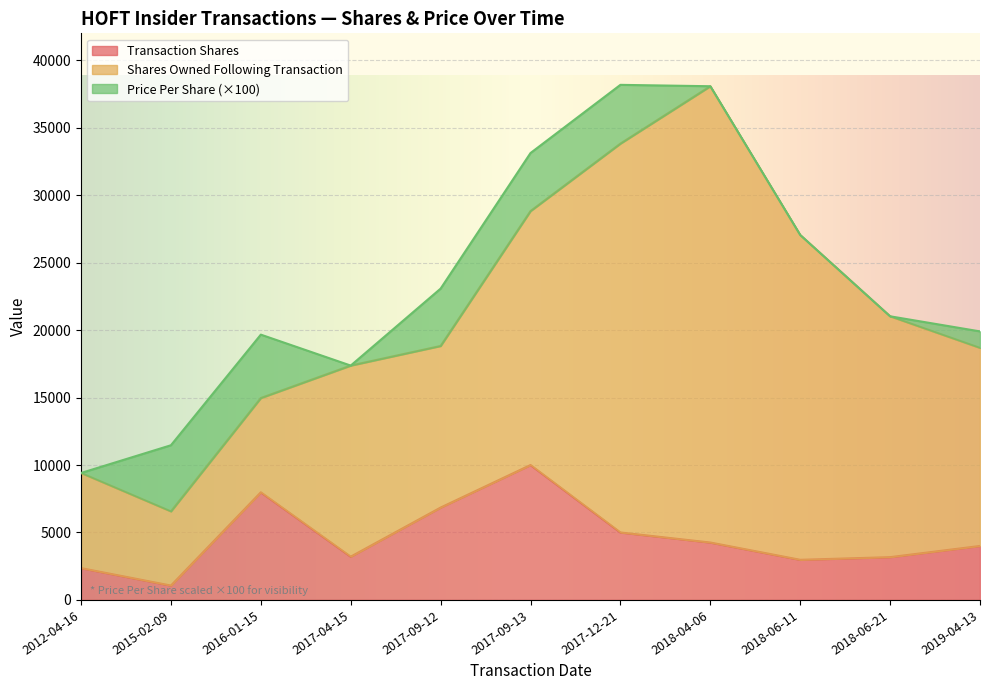

True or false: transactionShares has more than 2 points higher than both neighbors.

False